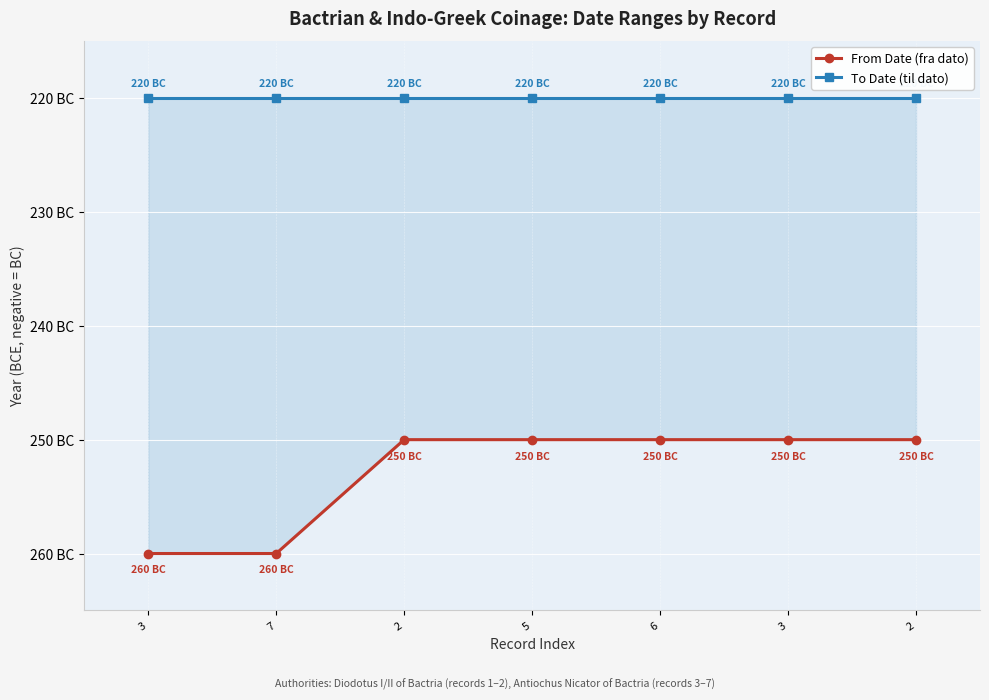

How many lines are shown in the chart?

2